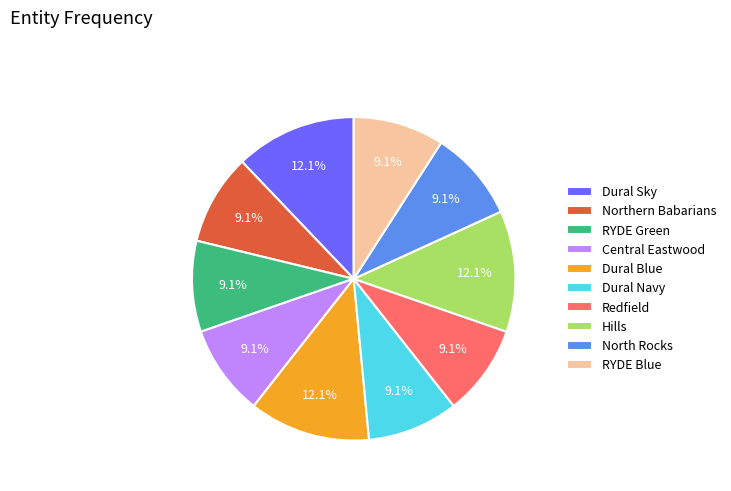

How many slices are in this pie chart?

10